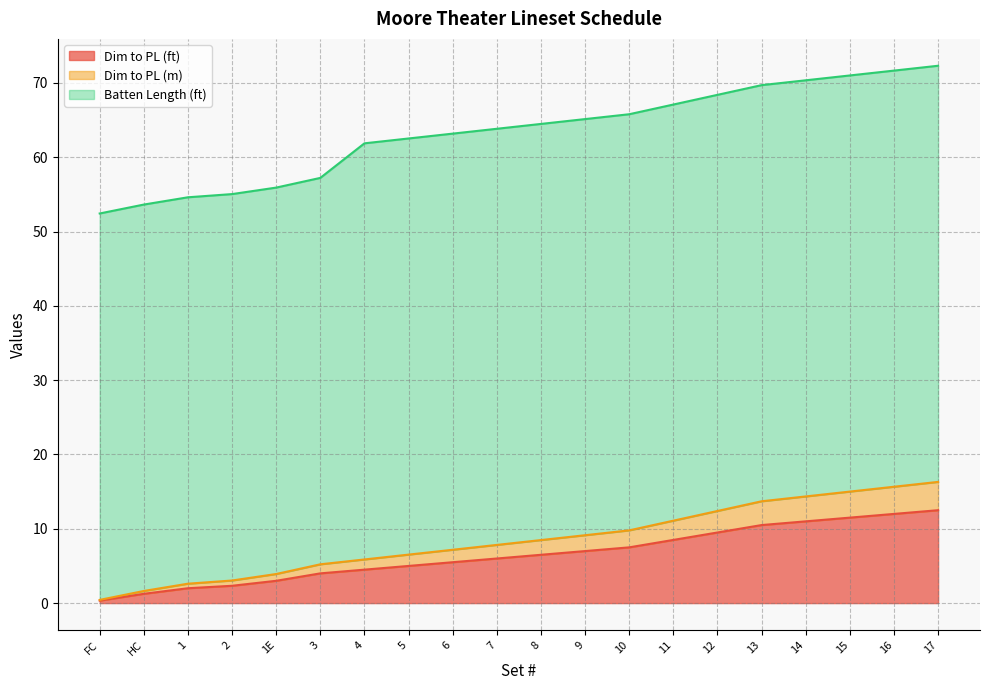

What is the sum of the Dim to PL (m) values at 9 and 17?

25.4